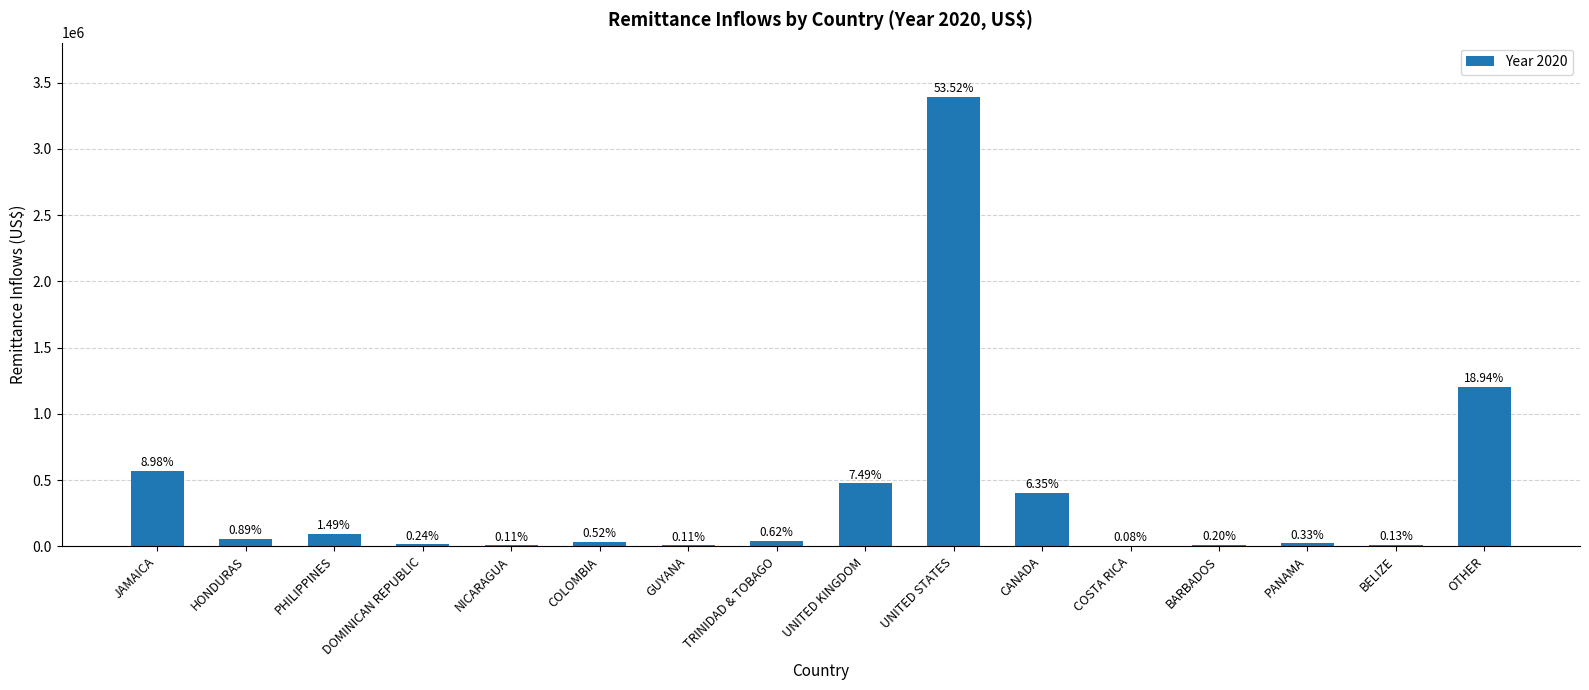

Count the number of categories in the chart.

16